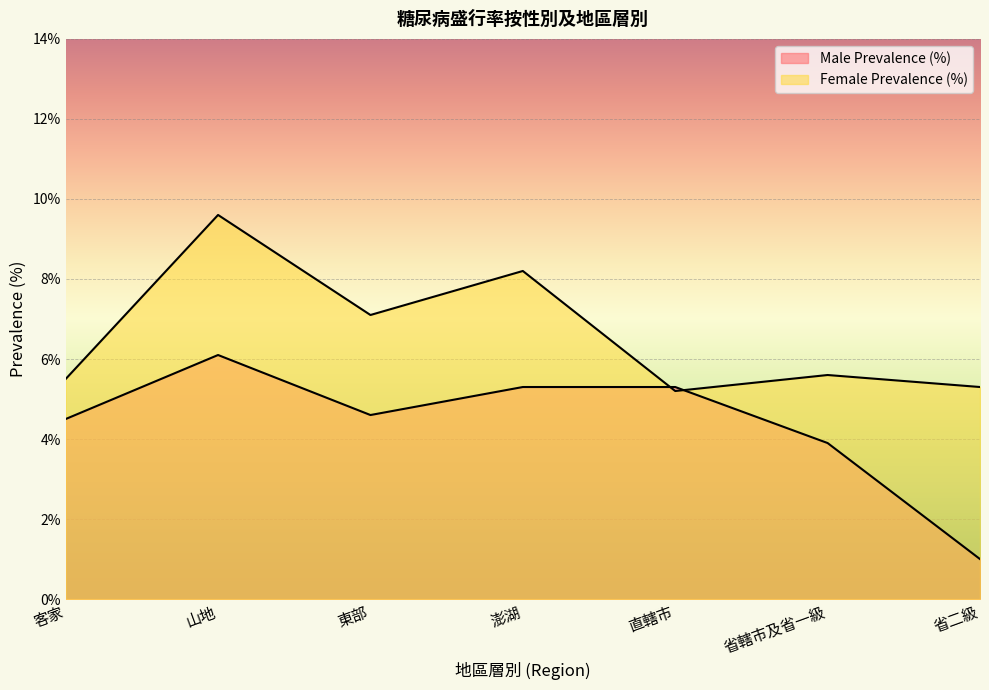

True or false: Male Prevalence (%) and Female Prevalence (%) cross at least once.

True